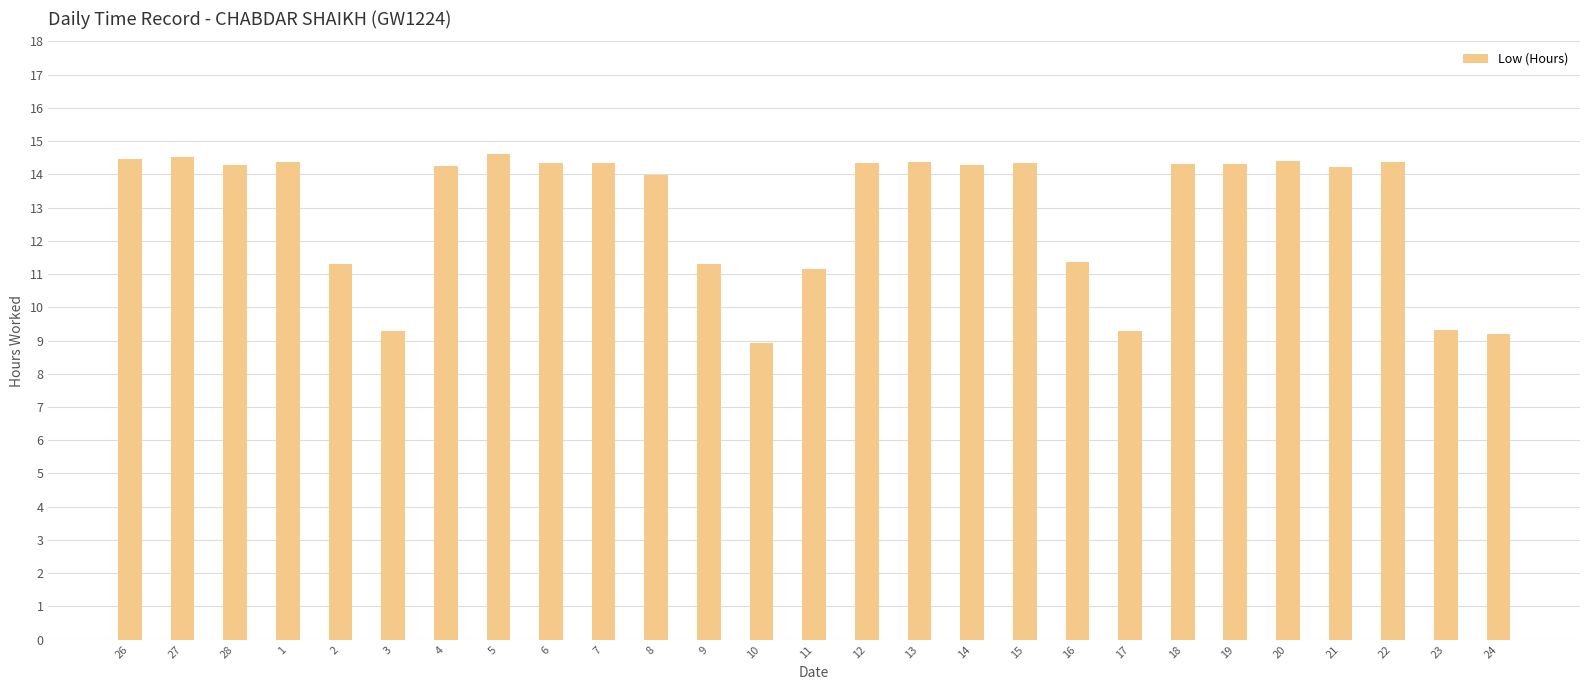

What value does the data have at 6?

14.3